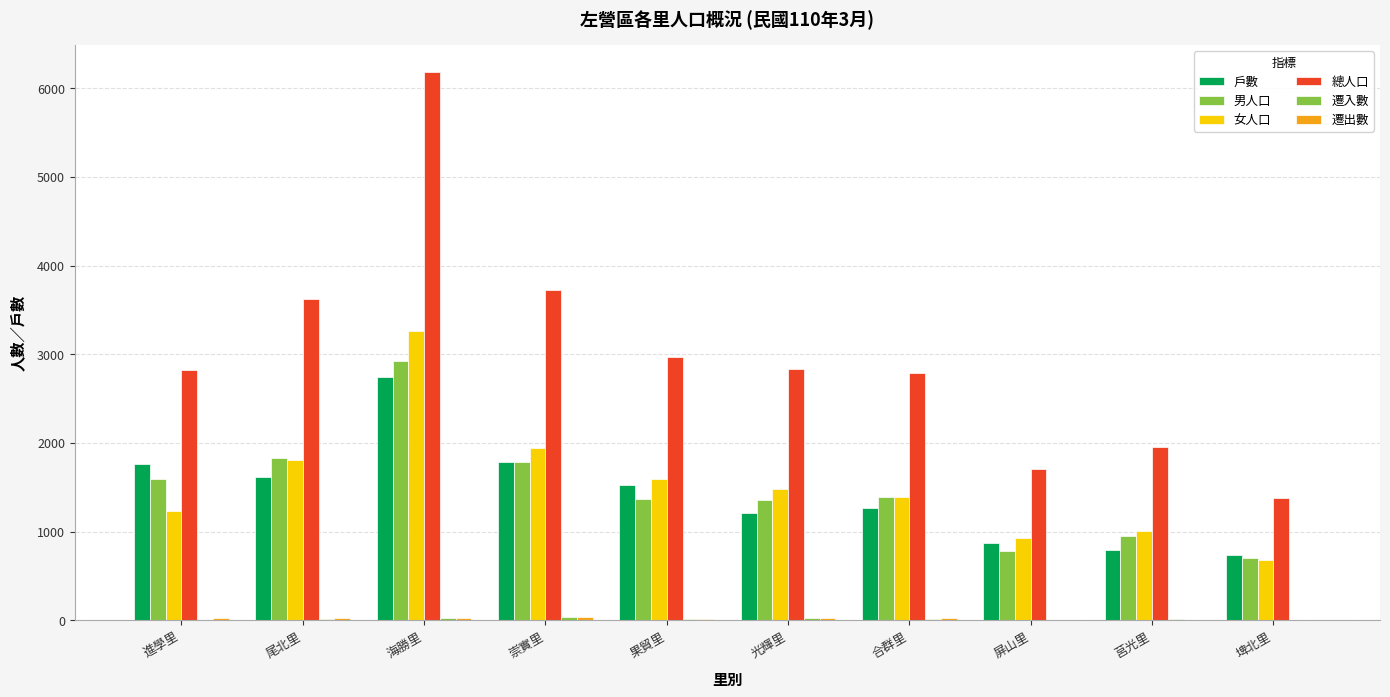

Where is 戶數 nearest to the value 1737?

進學里